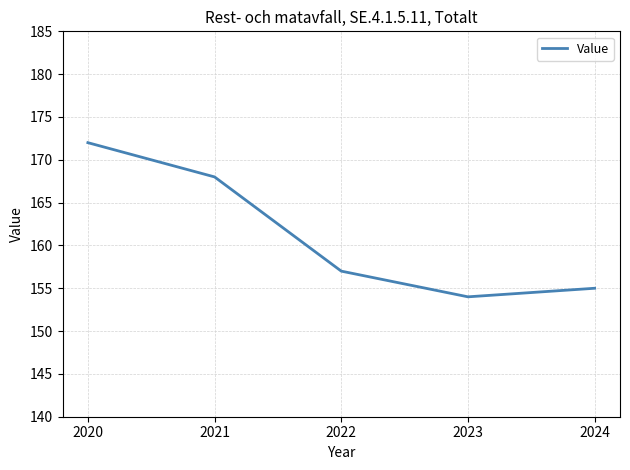

Approximately how many times larger is the value at 2020 compared to 2022?

1.1